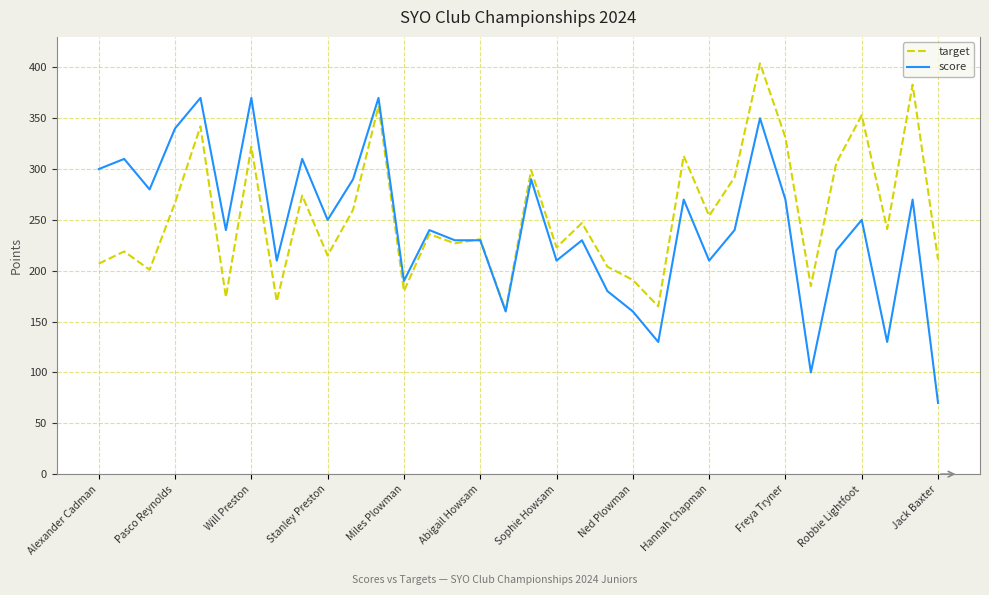

What is the smallest value displayed?

70